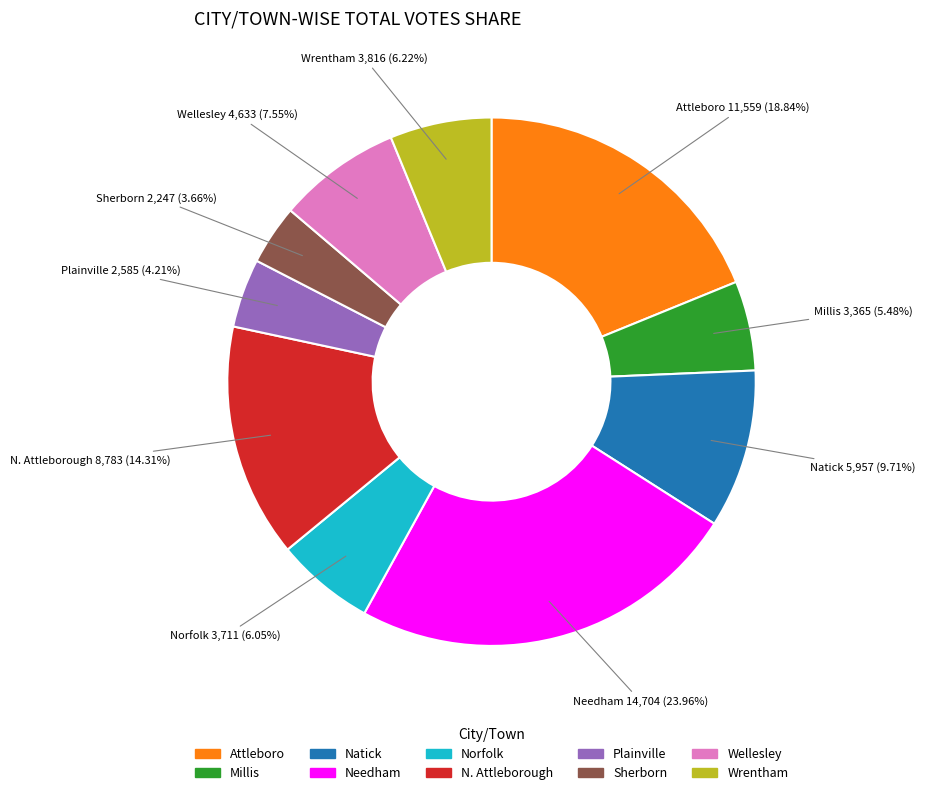

Is it true that Wrentham is 20% of the pie?

False